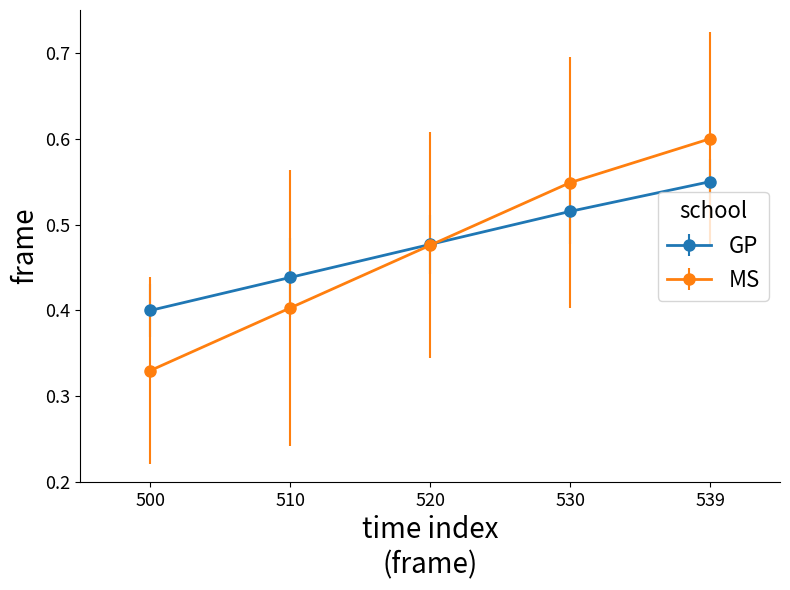

Is the value of GP at 510 greater than the value of MS at 510?

Yes